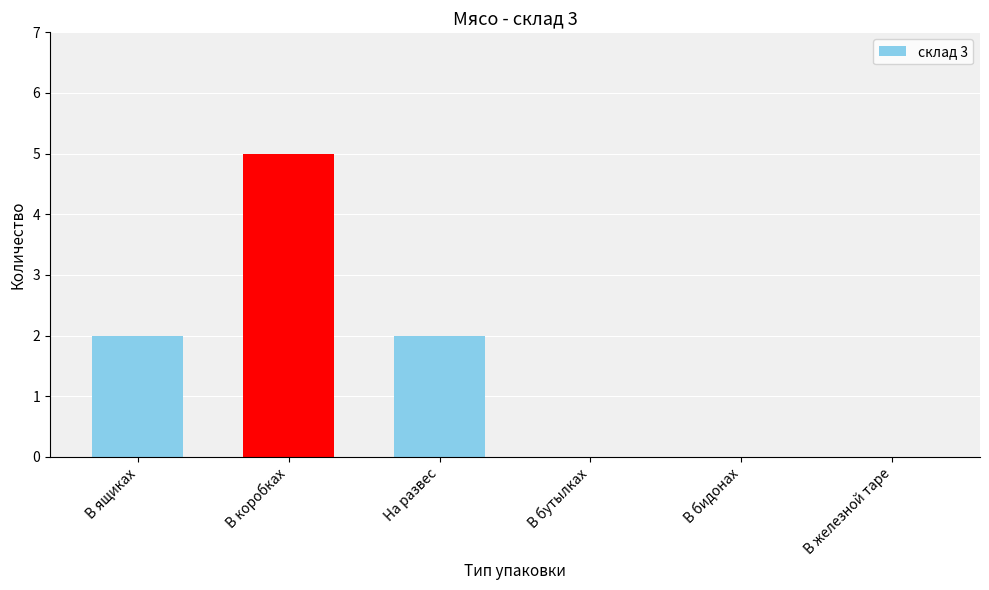

The chart shows a value of 4 at На развес. True or false?

False